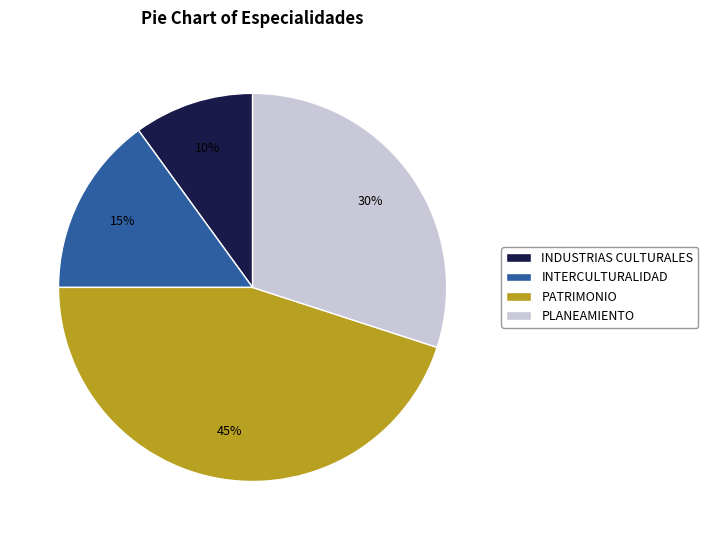

Is the sum of PLANEAMIENTO and PATRIMONIO greater than half?

Yes